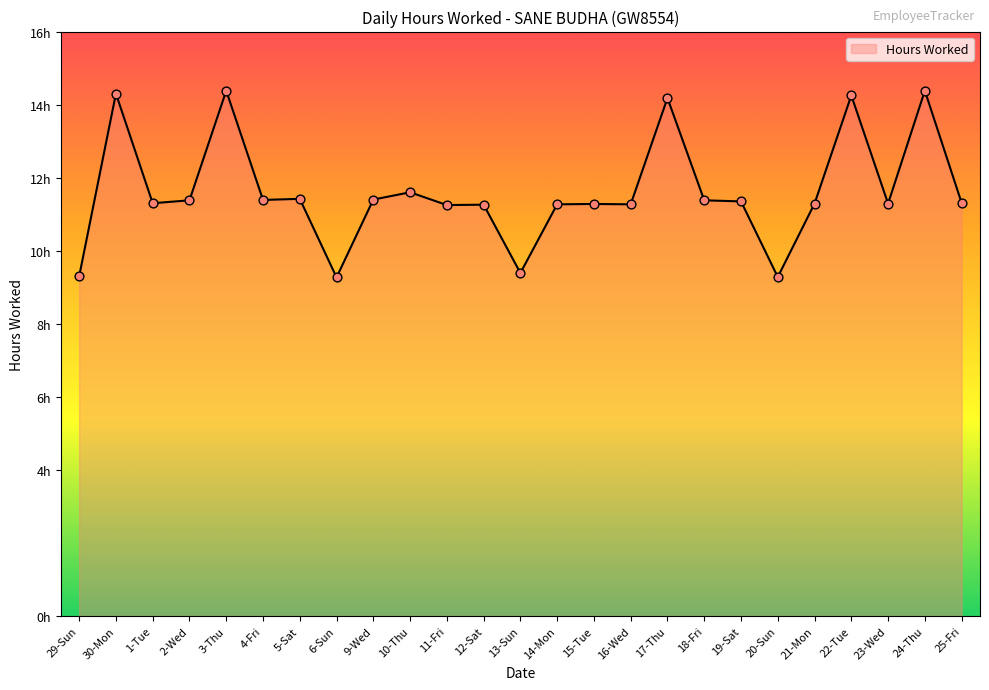

What is the ratio of the value at 25-Fri to the value at 20-Sun?

1.2